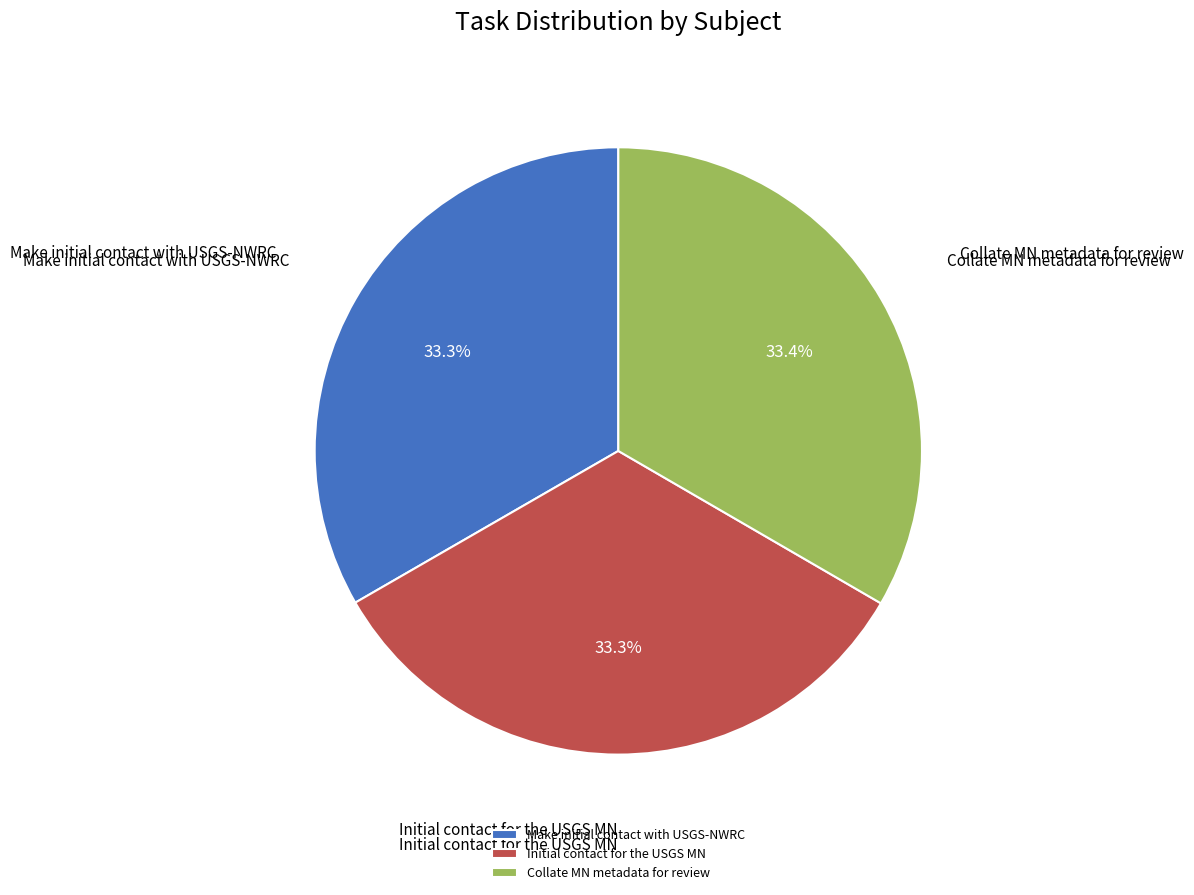

Combined, what portion of the pie is Collate MN metadata for review and Initial contact for the USGS MN?

66.7%